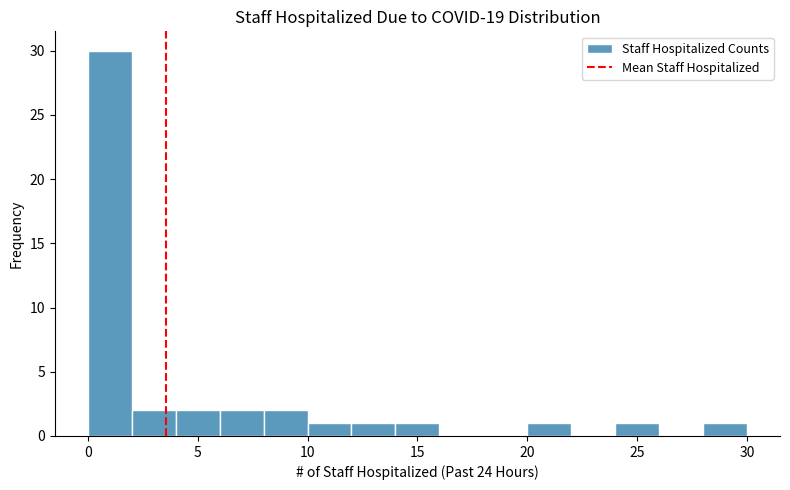

What is the height of the bar covering 4 to 6 on the x-axis? The values are not printed on the chart, so give them approximately, as read against the axis.

2